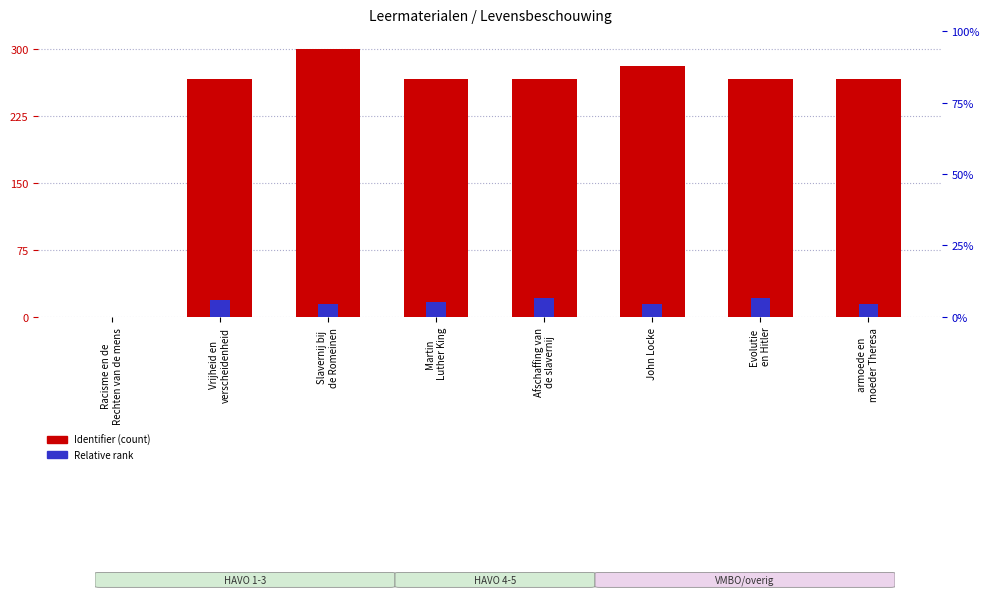

What is the label of the 4th bar from the left?

Martin
Luther King